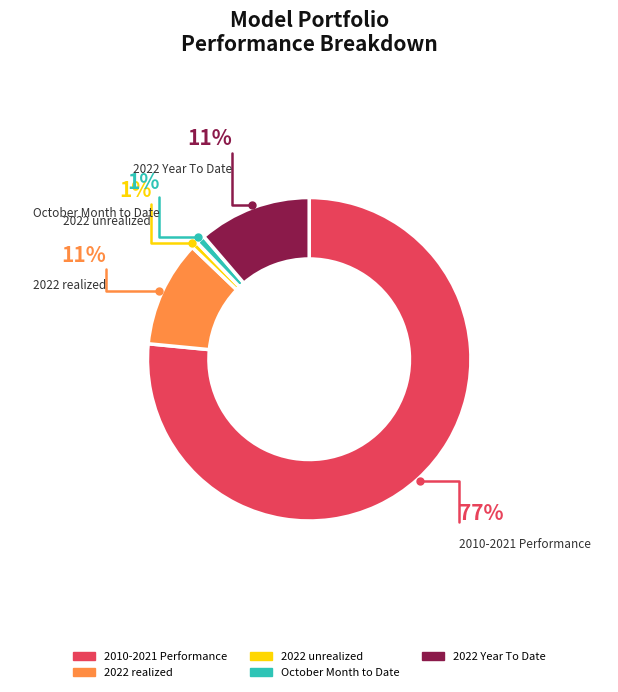

What is the majority slice?

2010-2021 Performance